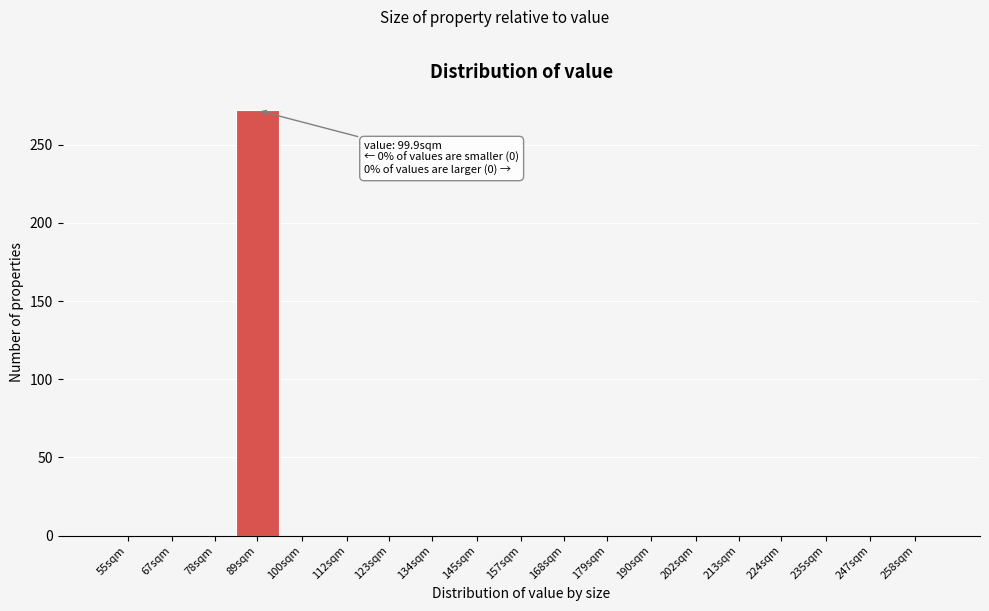

Reading left to right, transcribe all the data shown in this chart.

55sqm=0	67sqm=0	78sqm=0	89sqm=272	100sqm=0	112sqm=0	123sqm=0	134sqm=0	145sqm=0	157sqm=0	168sqm=0	179sqm=0	190sqm=0	202sqm=0	213sqm=0	224sqm=0	235sqm=0	247sqm=0	258sqm=0